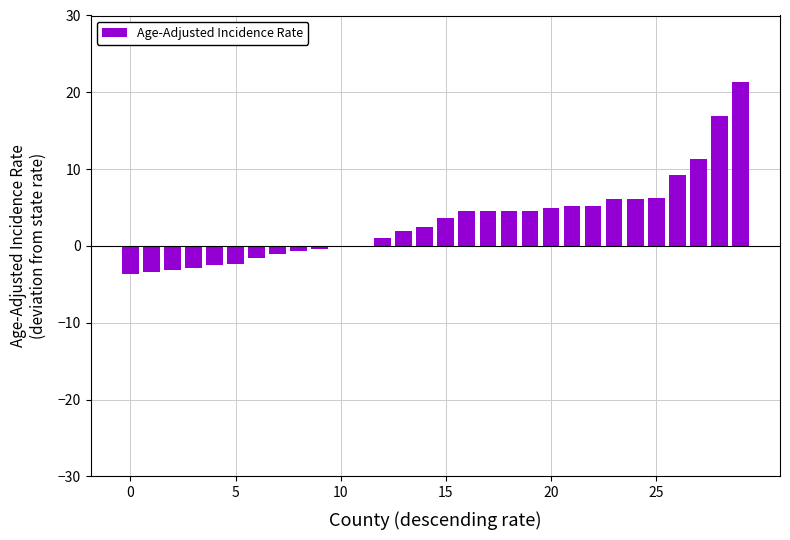

What is the greatest value displayed?

21.3